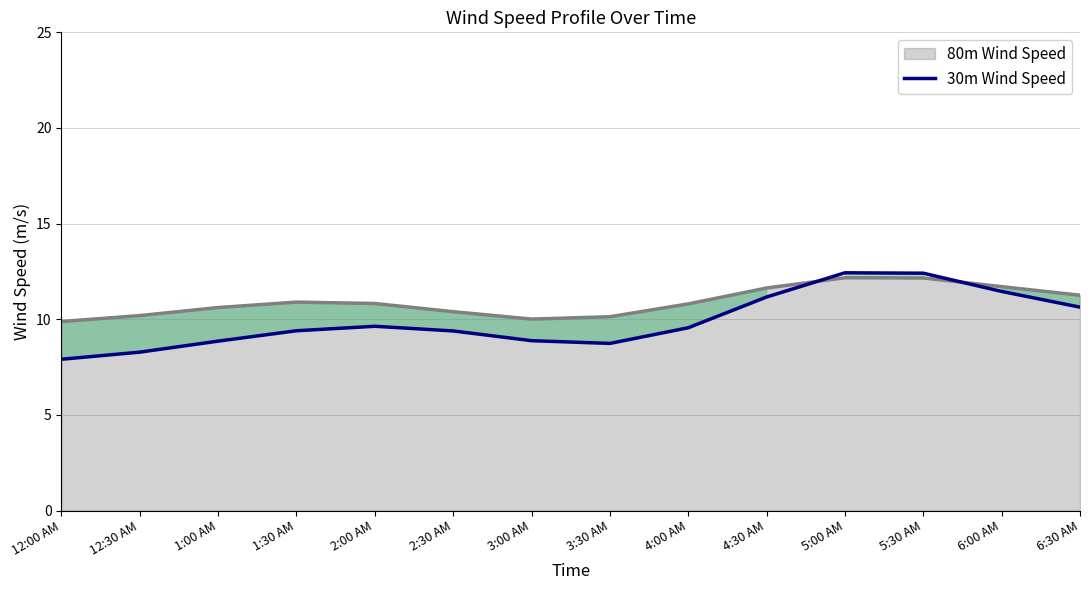

Is it true that 80m Wind Speed equals 15.6 at 6:30 AM?

False